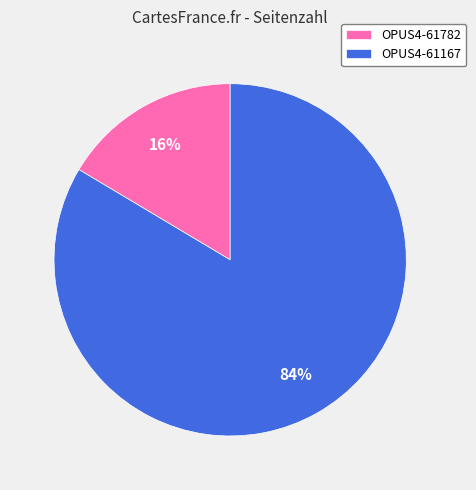

Which slice is the smallest?

OPUS4-61782